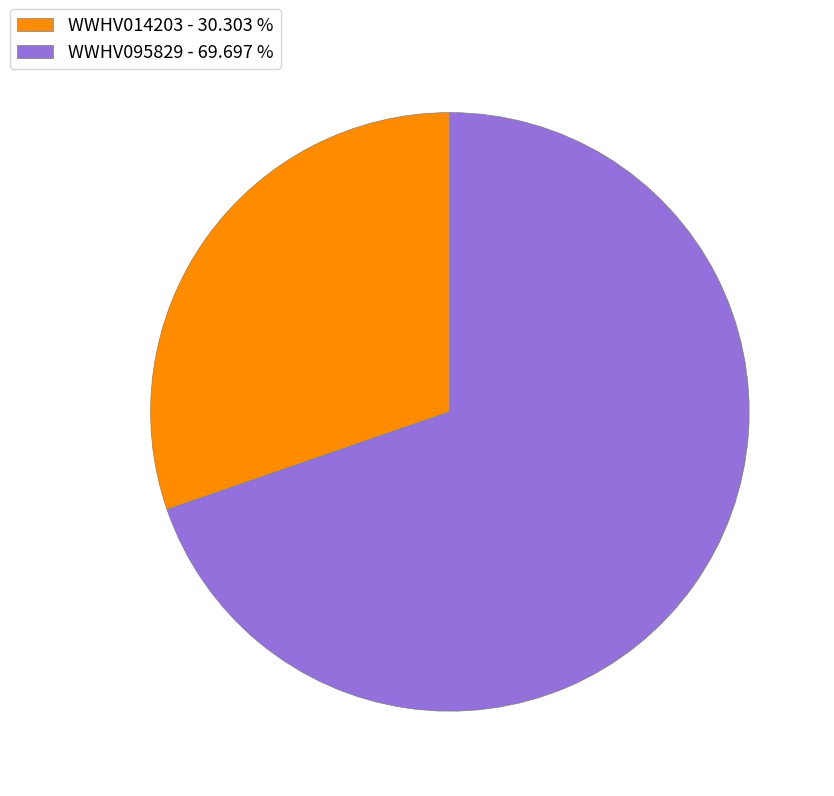

Is it true that WWHV095829 is 75% of the pie?

False